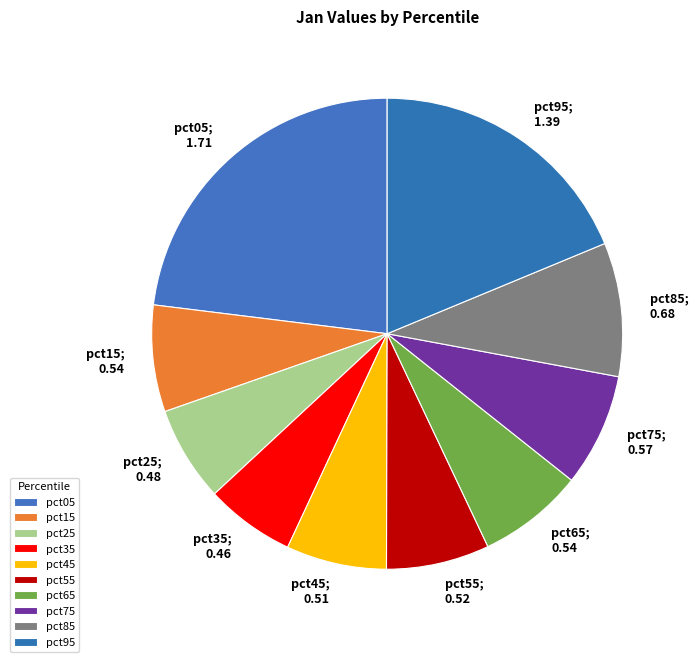

Does any single category account for the majority?

No